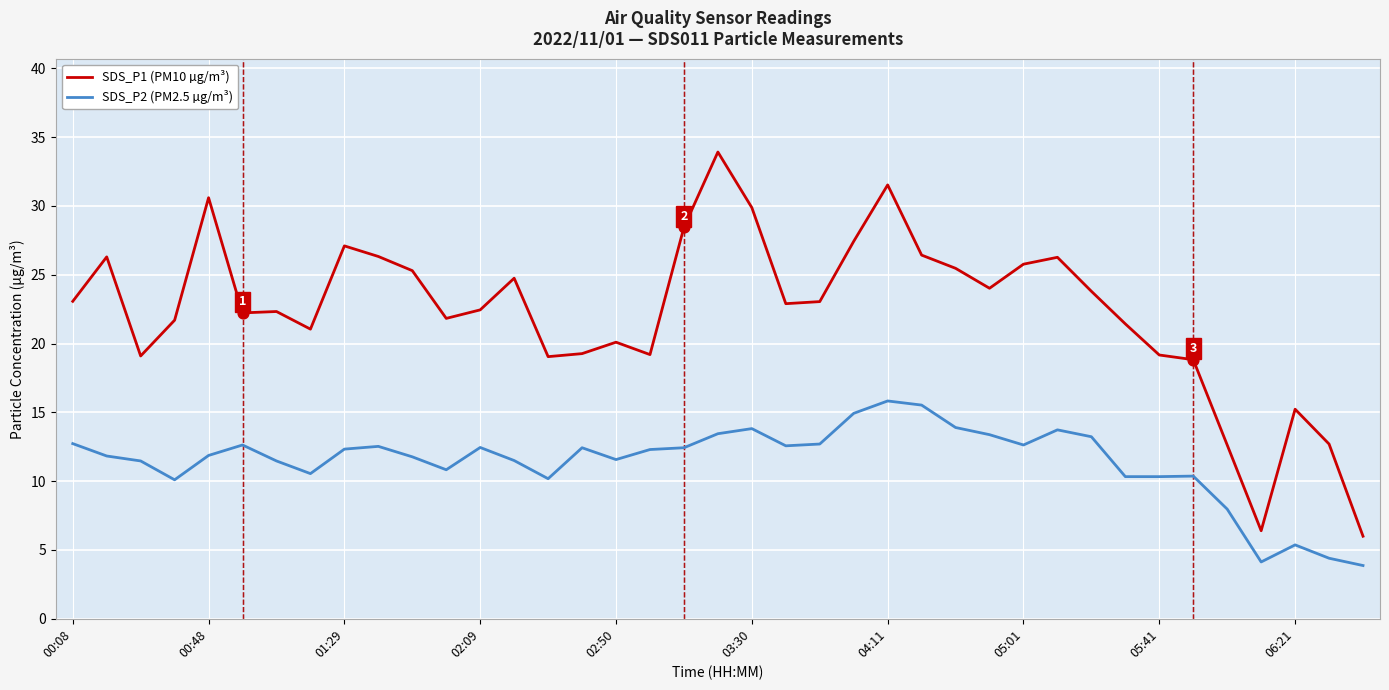

Which series has the widest spread of values?

SDS_P1 (PM10 µg/m³)